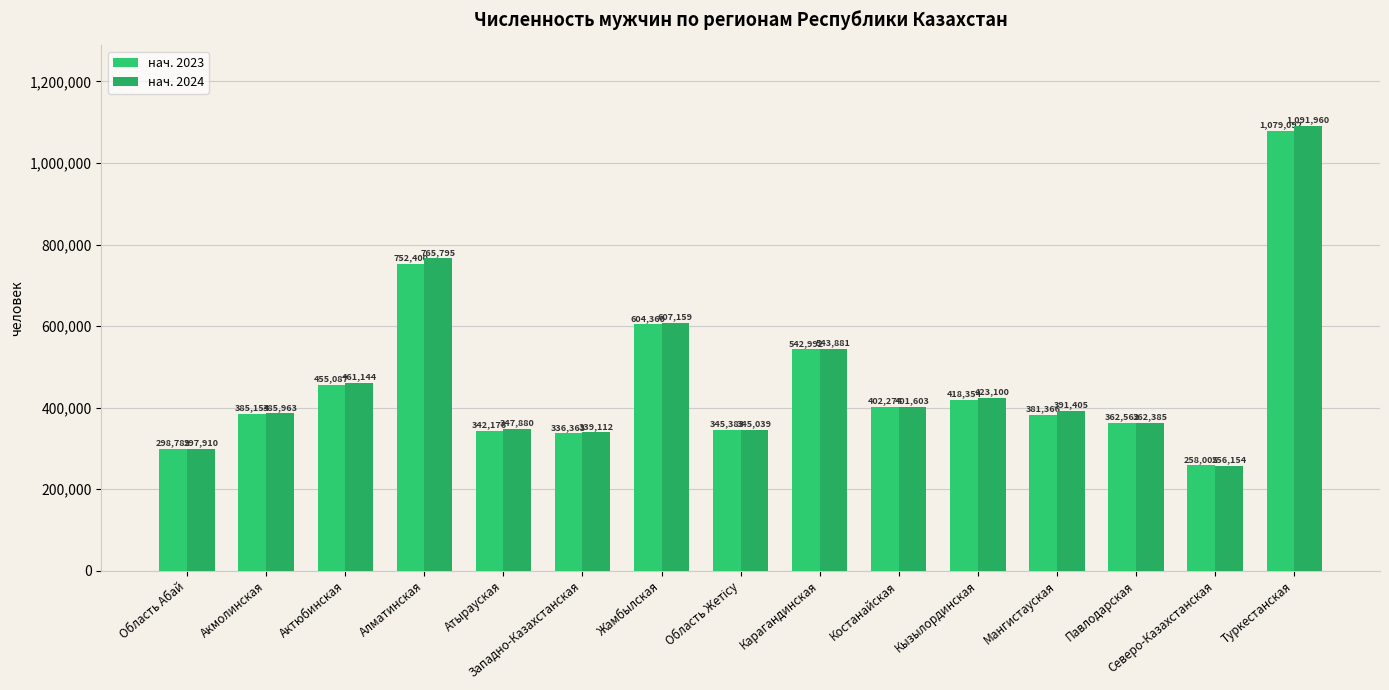

Rank the series at Кызылординская from lowest to highest value.

нач. 2023, нач. 2024